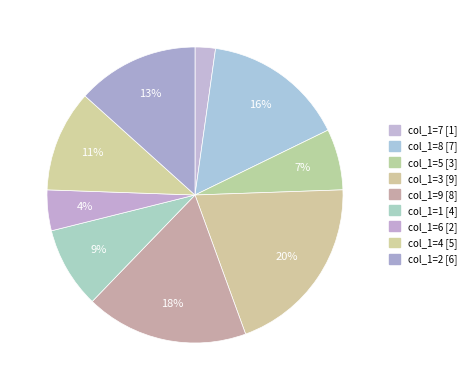

What is the total percentage of col_1=7 and col_1=9?

20.0%